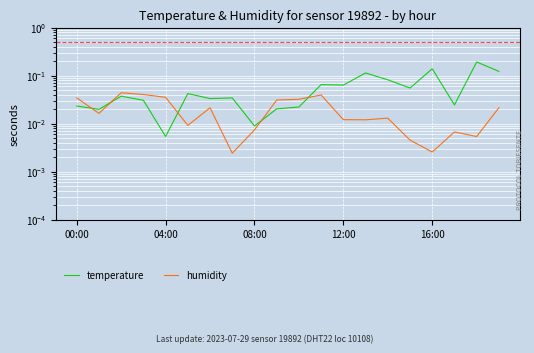

List the series in order of their overall mean, highest first.

temperature, humidity